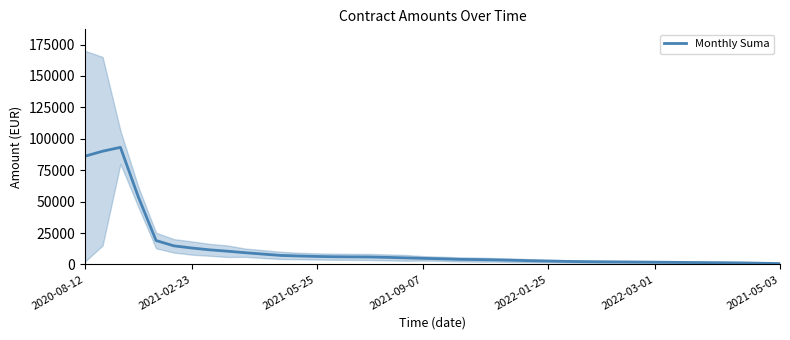

True or false: the data has more than 0 interior local peaks.

True